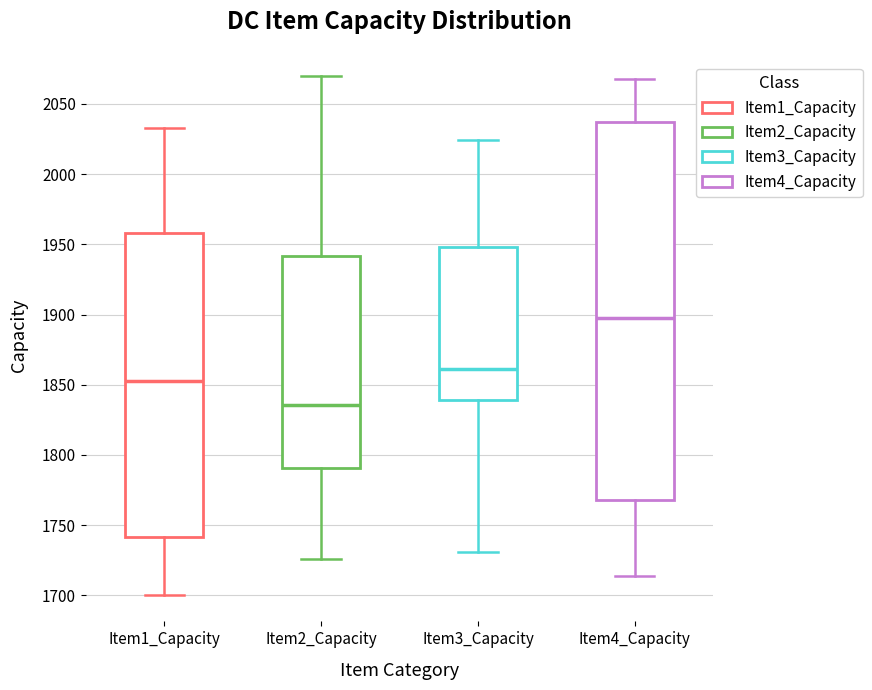

Which box is the tallest, from its lower edge to its upper edge?

Item4_Capacity